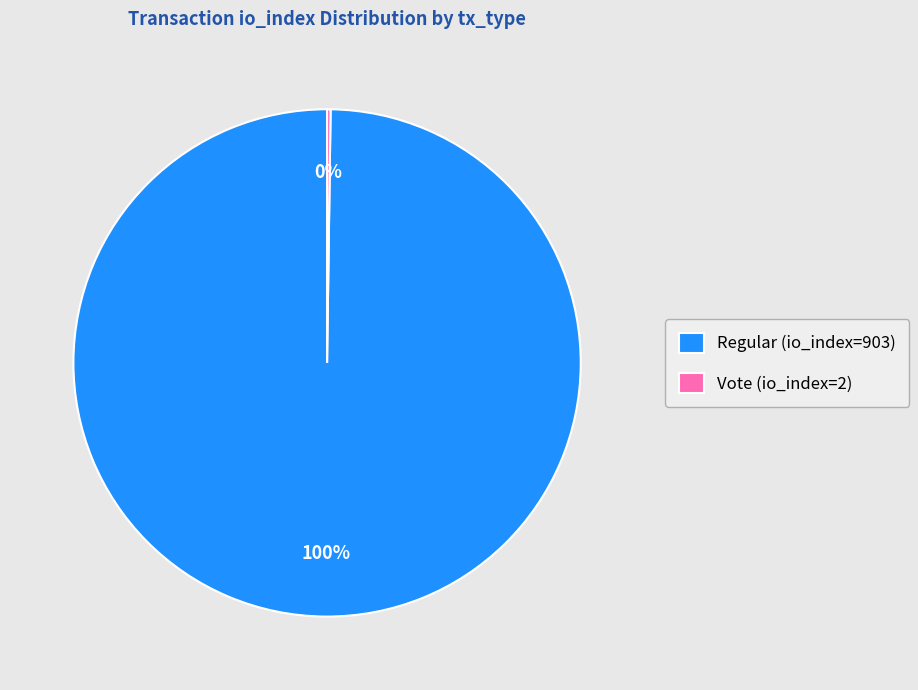

To the nearest percent, what is the difference between the largest and smallest slice percentages?

100%